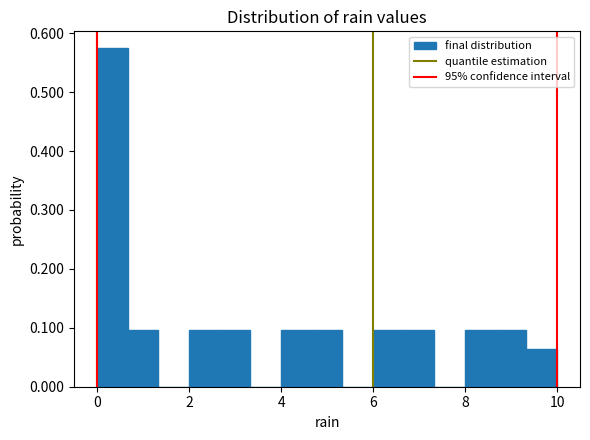

Read against the x-axis, roughly where is the centre of the tallest bar?

0.4